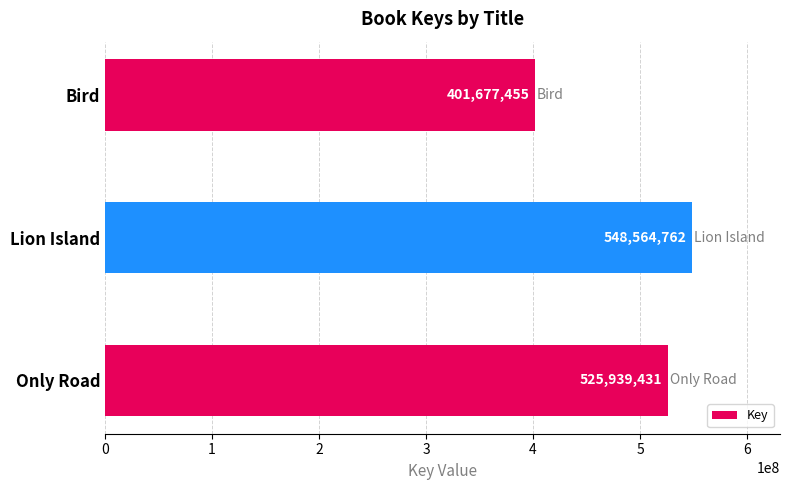

Rank the categories by value from lowest to highest.

Bird, Only Road, Lion Island